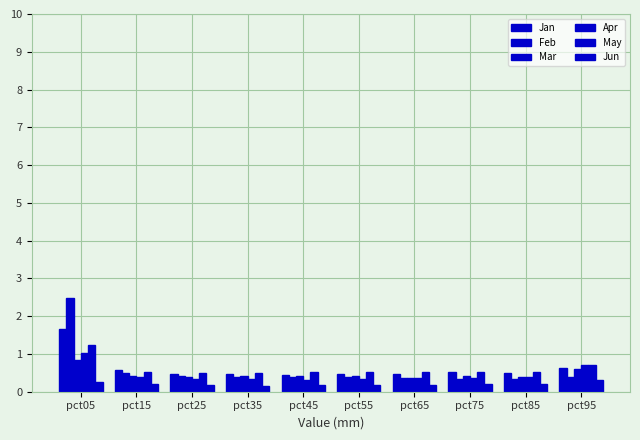

Reading right to left, what are all the values shown in this chart?

Jan: 0.6	0.5	0.5	0.5	0.5	0.5	0.5	0.5	0.6	1.7
Feb: 0.4	0.3	0.3	0.4	0.4	0.4	0.4	0.4	0.5	2.5
Mar: 0.6	0.4	0.4	0.4	0.4	0.4	0.4	0.4	0.4	0.8
Apr: 0.7	0.4	0.4	0.4	0.3	0.3	0.3	0.3	0.4	1.0
May: 0.7	0.5	0.5	0.5	0.5	0.5	0.5	0.5	0.5	1.2
Jun: 0.3	0.2	0.2	0.2	0.2	0.2	0.2	0.2	0.2	0.3